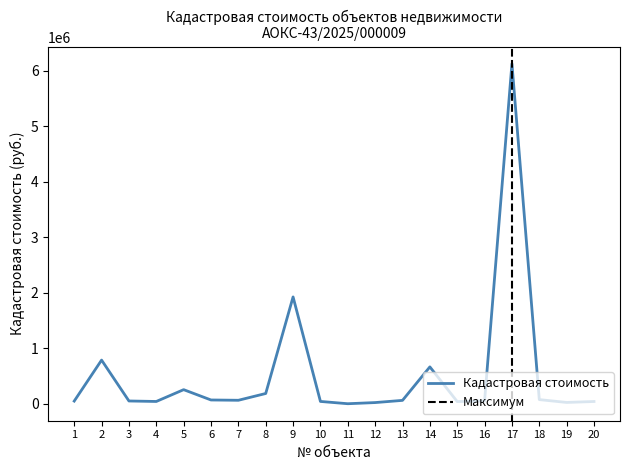

How many values are below 62486?

10